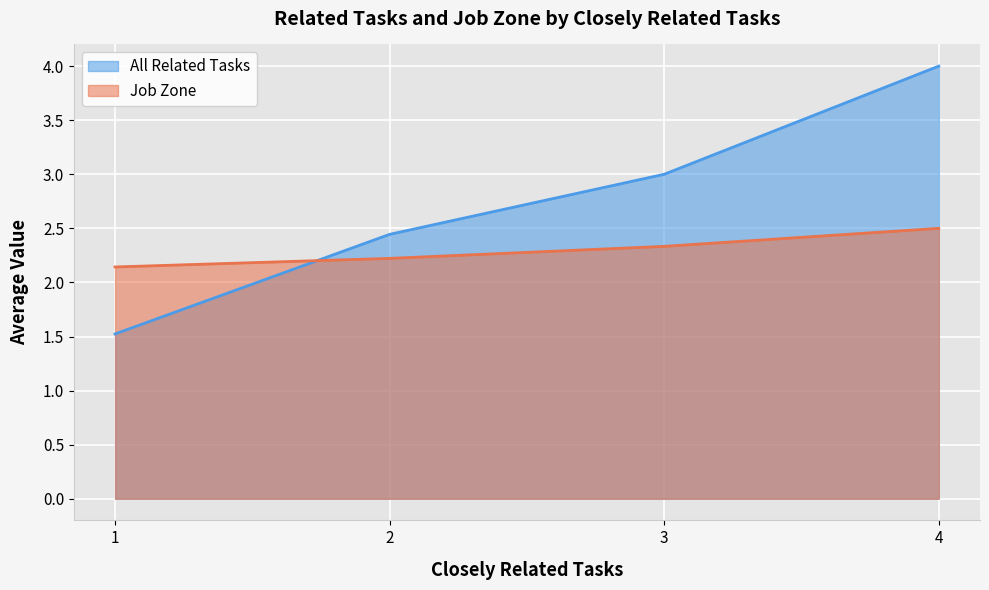

The value of All Related Tasks at 1 is 1.3. True or false?

False